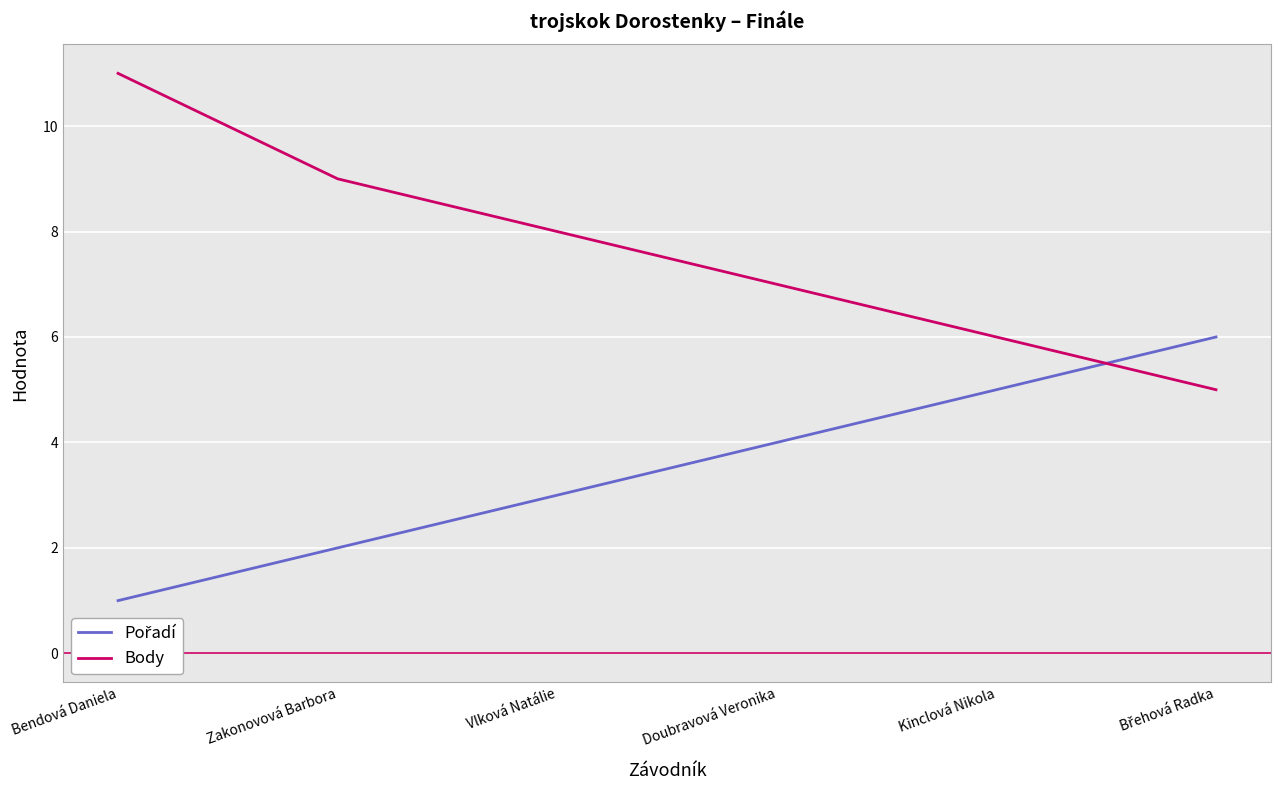

Is it true that Body equals 7 at Doubravová Veronika?

True